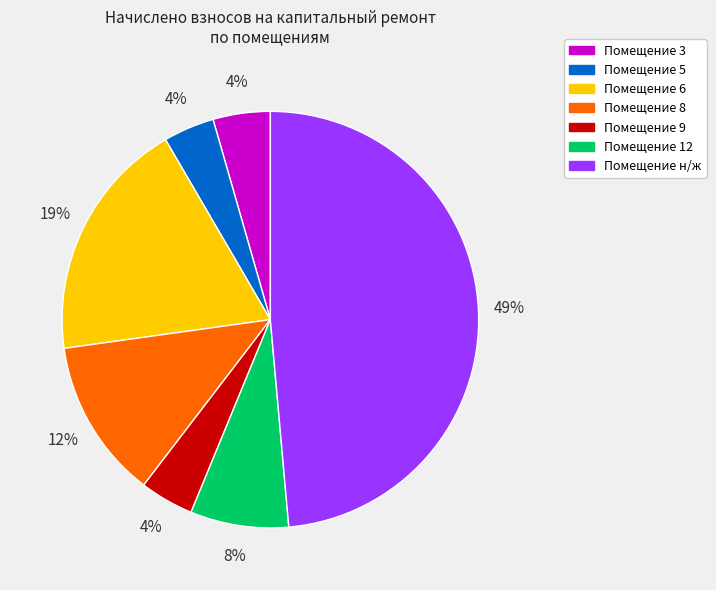

To the nearest percent, what is the difference between the largest and smallest slice percentages?

45%